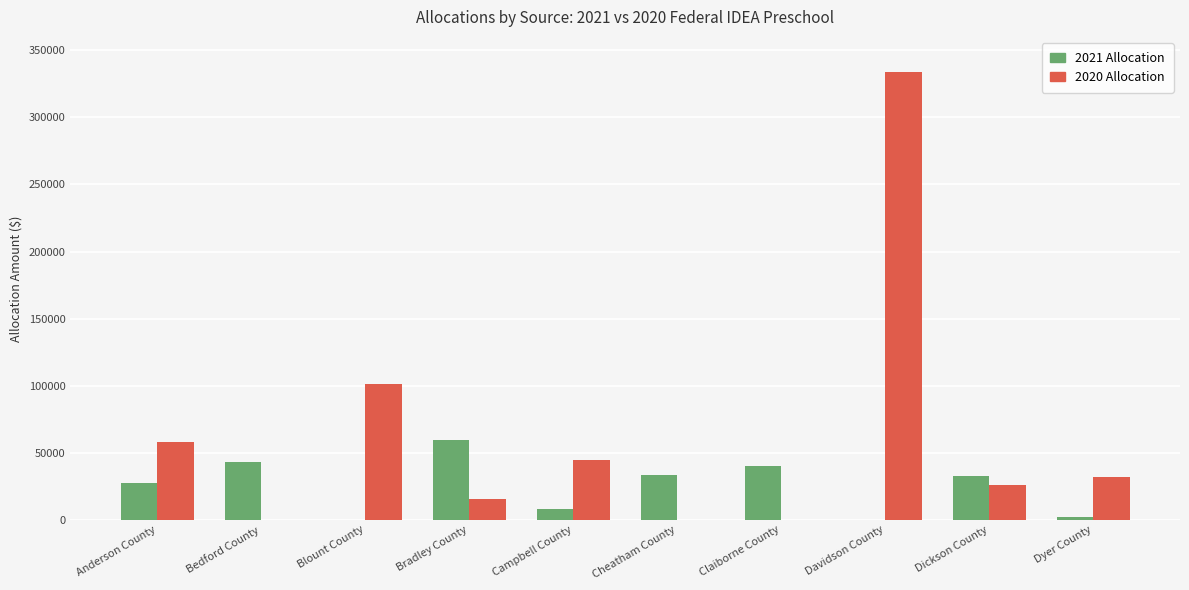

Is it true that 2021 Allocation equals 27270.4 at Anderson County?

True